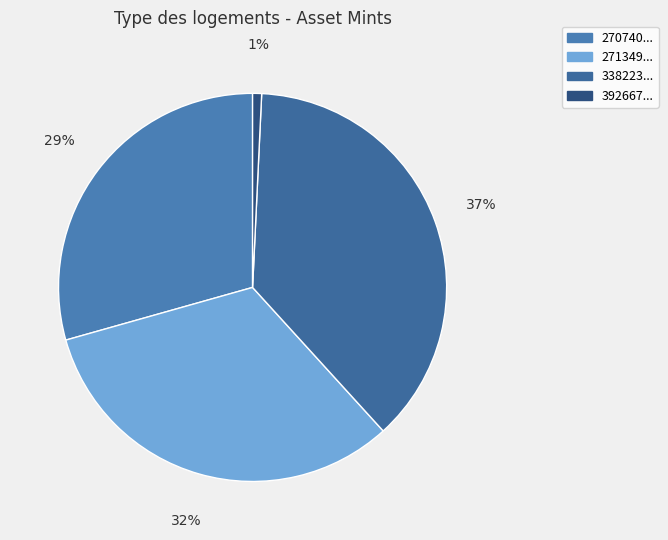

Count the number of slices in the pie.

4